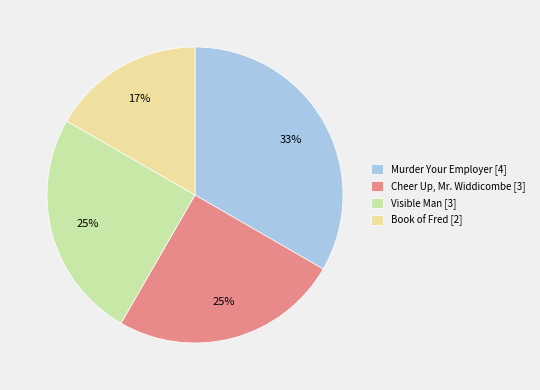

How many segments does this pie chart have?

4